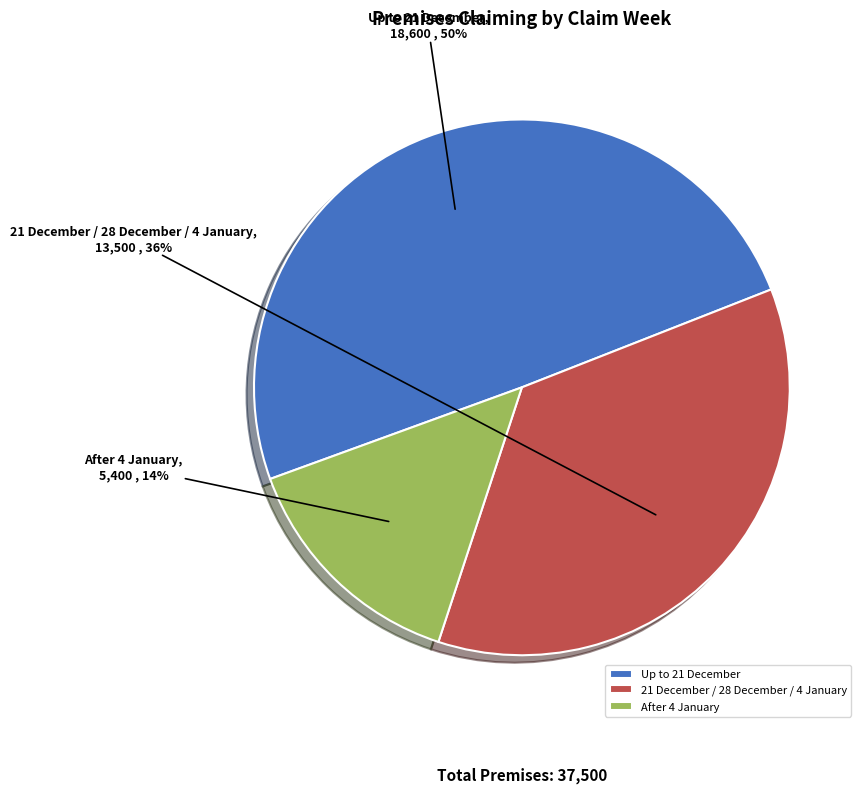

To the nearest percent, what is the average slice percentage?

33%